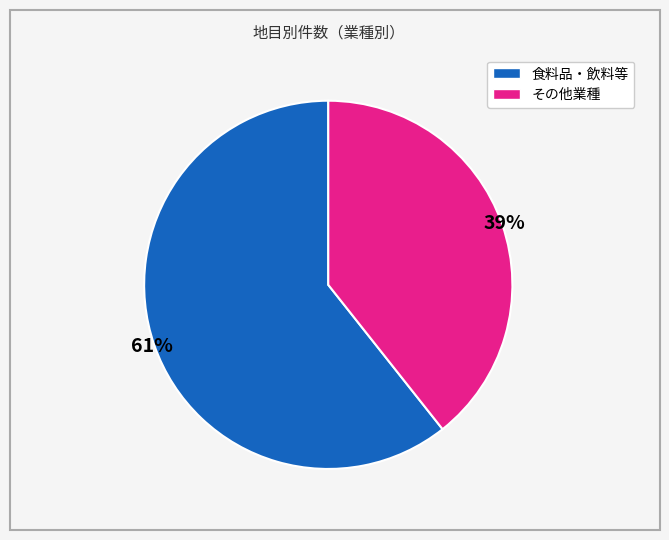

To the nearest percent, what is the average slice percentage?

50%